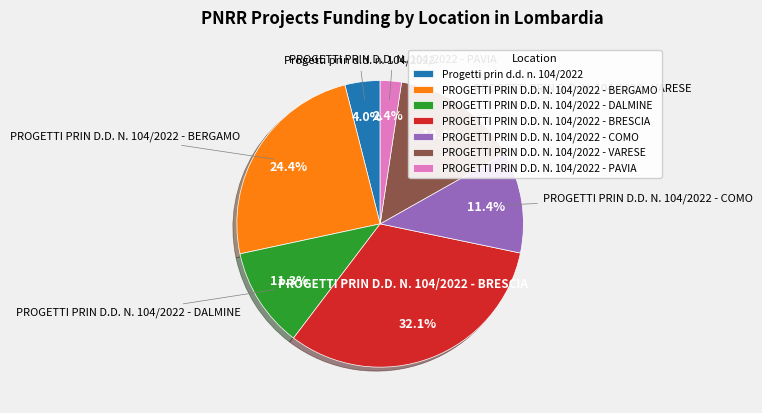

Which has a higher value, PROGETTI PRIN D.D. N. 104/2022 - DALMINE or PROGETTI PRIN D.D. N. 104/2022 - BRESCIA?

PROGETTI PRIN D.D. N. 104/2022 - BRESCIA